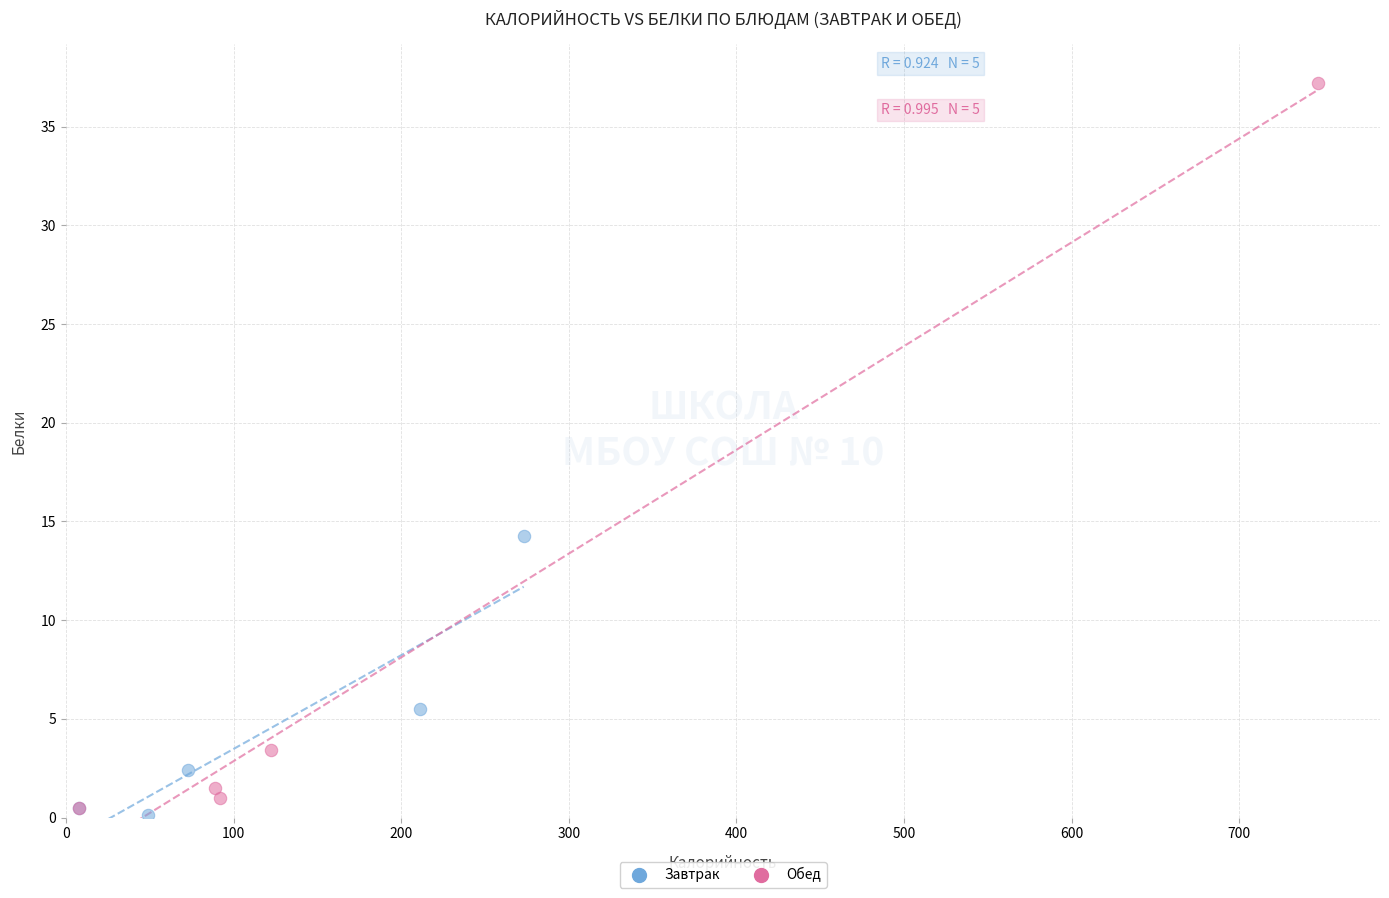

Which series contains the lowest Y value?

Завтрак